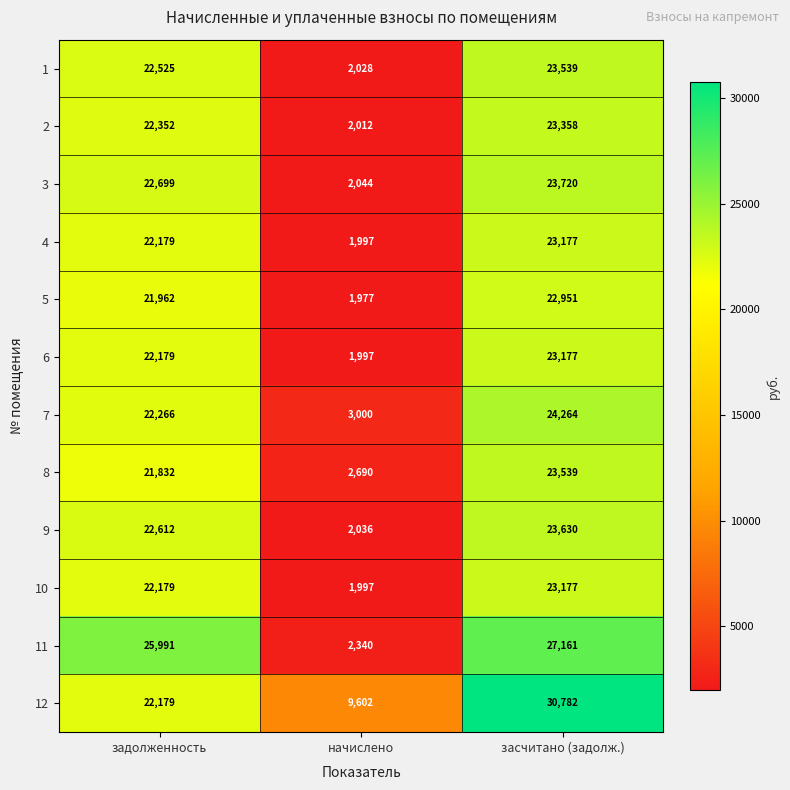

What is the maximum value shown in the chart?

30782